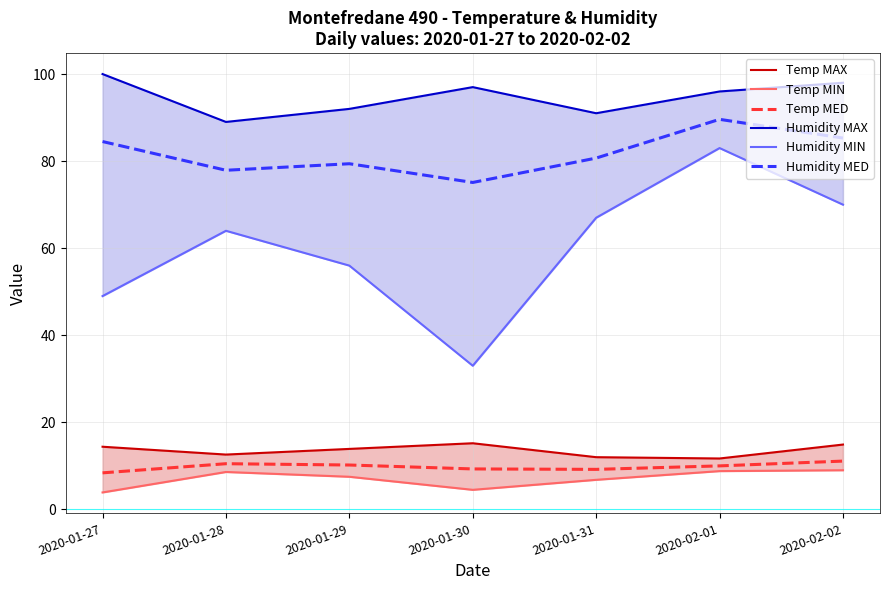

List the series in order of their peak value, lowest first.

Temp MIN, Temp MED, Temp MAX, Humidity MIN, Humidity MED, Humidity MAX